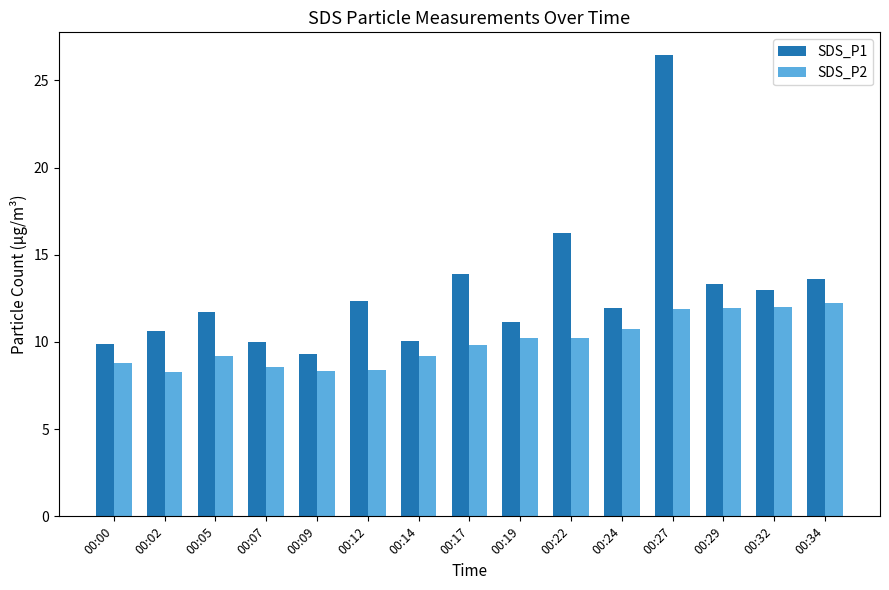

Which series has the largest range (max minus min)?

SDS_P1